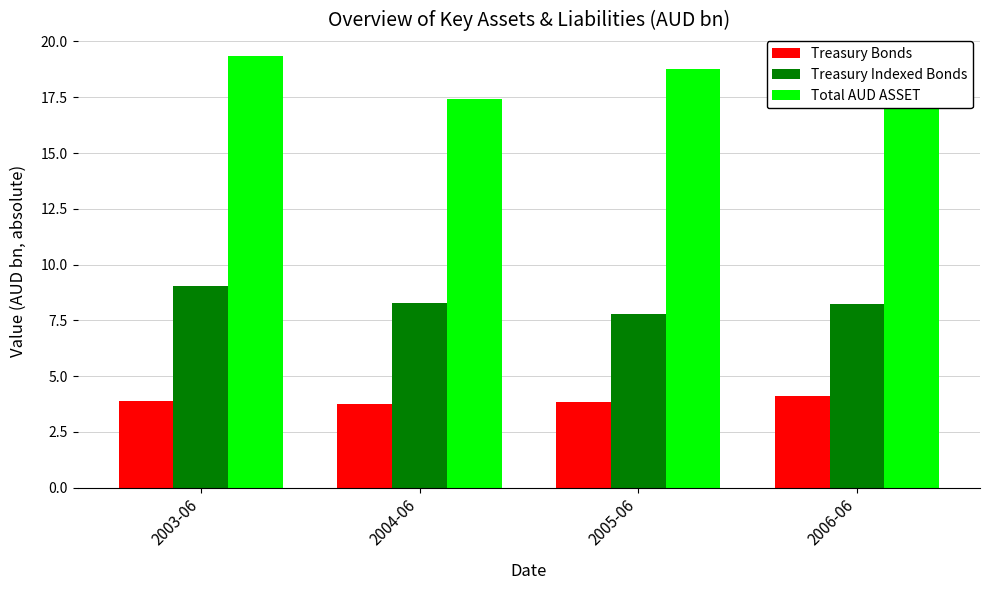

What is the maximum value for Treasury Indexed Bonds?

9.0